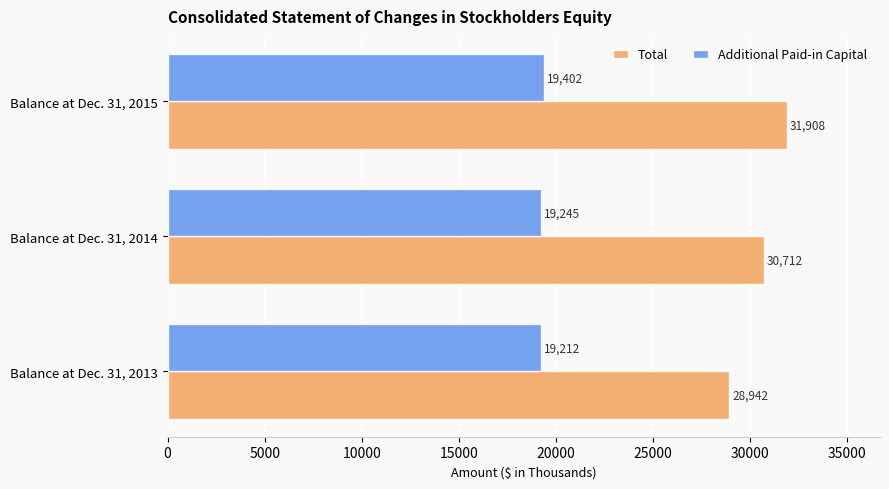

Which series has the largest total across all categories?

Total